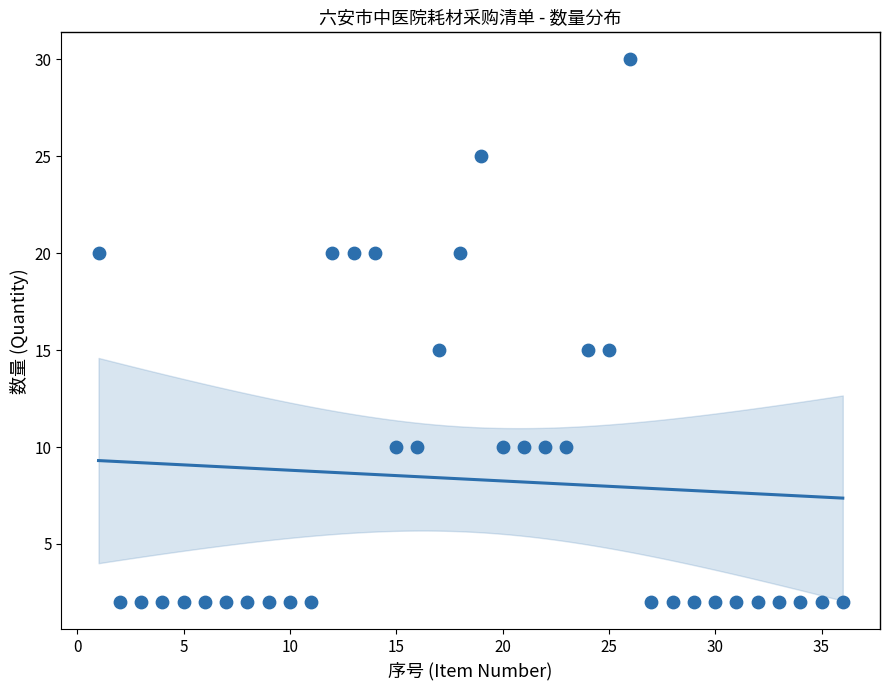

What is the range of Y values (max minus min)?

28